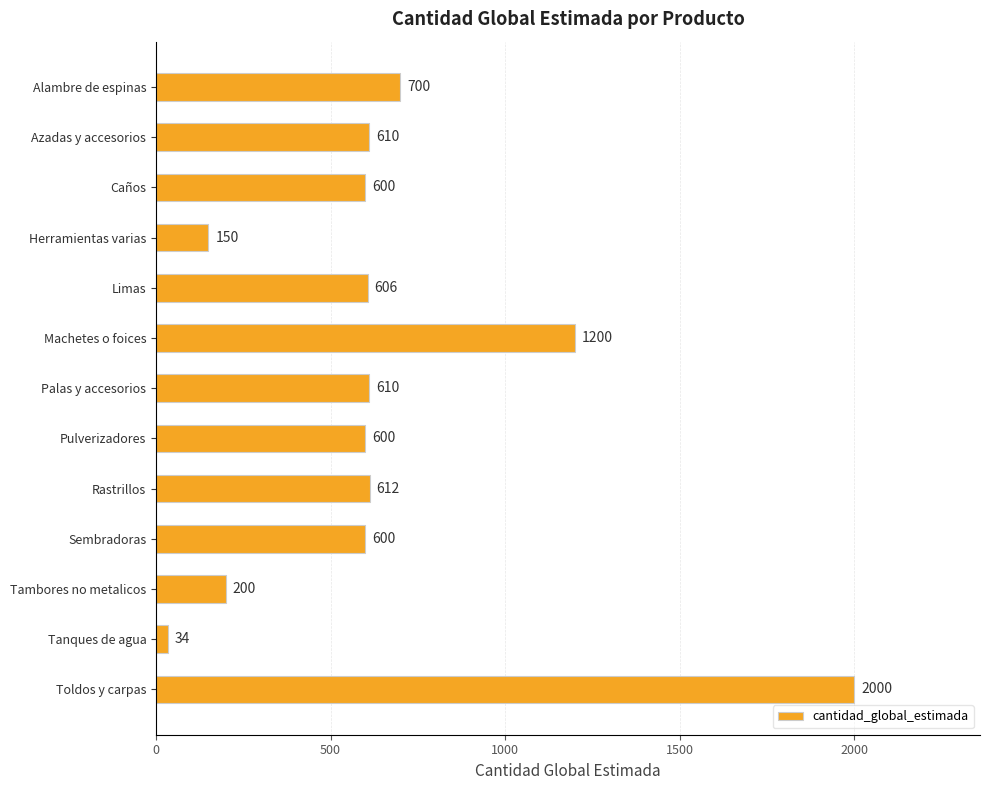

What is the difference between the values at Pulverizadores and Herramientas varias?

450